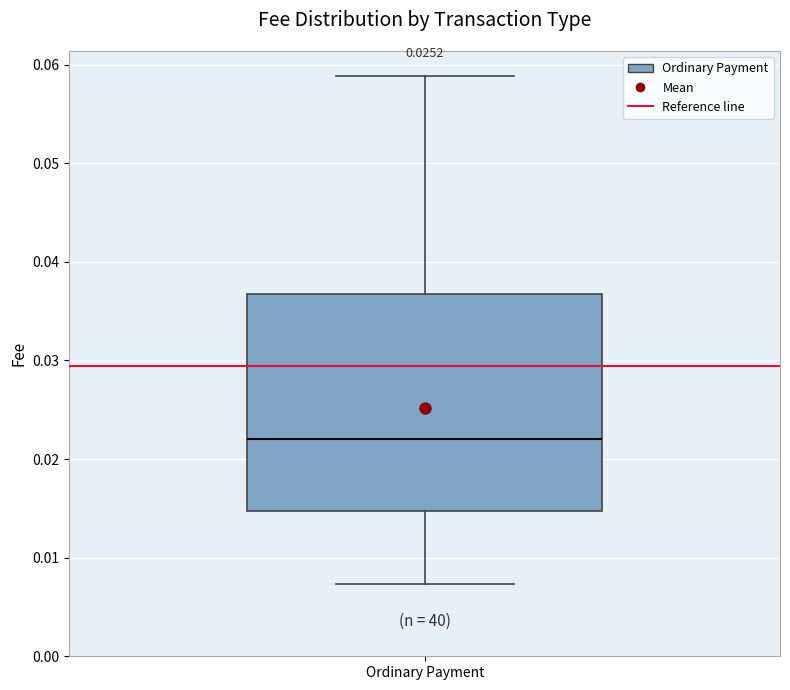

Where does the lower whisker of the box for Ordinary Payment end on the y-axis? The values are not printed on the chart, so give them approximately, as read against the axis.

0.007